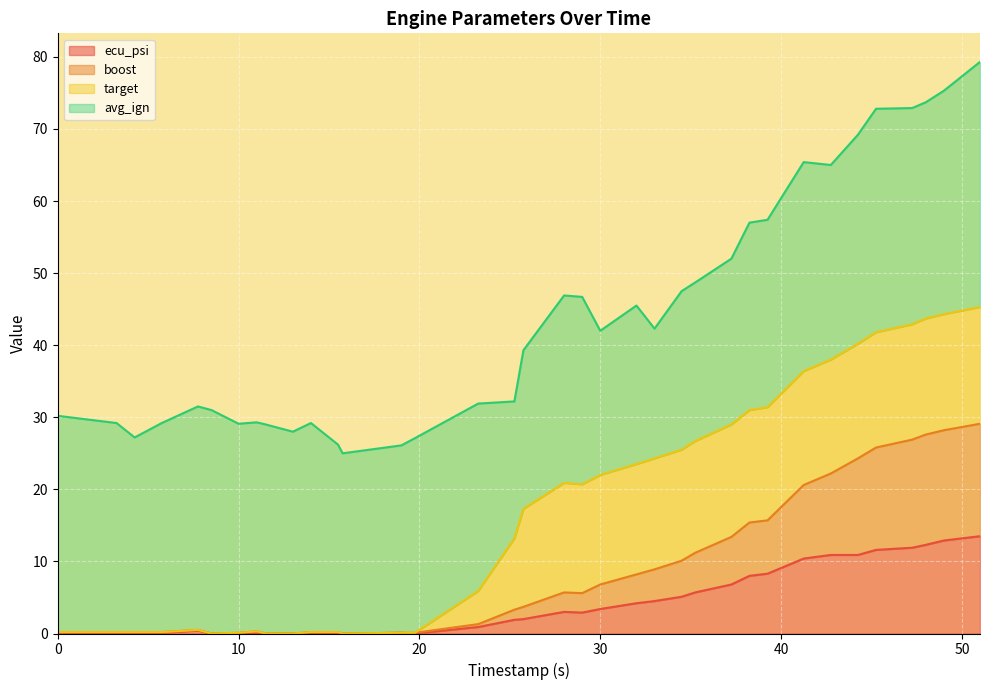

What is the label of the 5th point from the left?

7.75